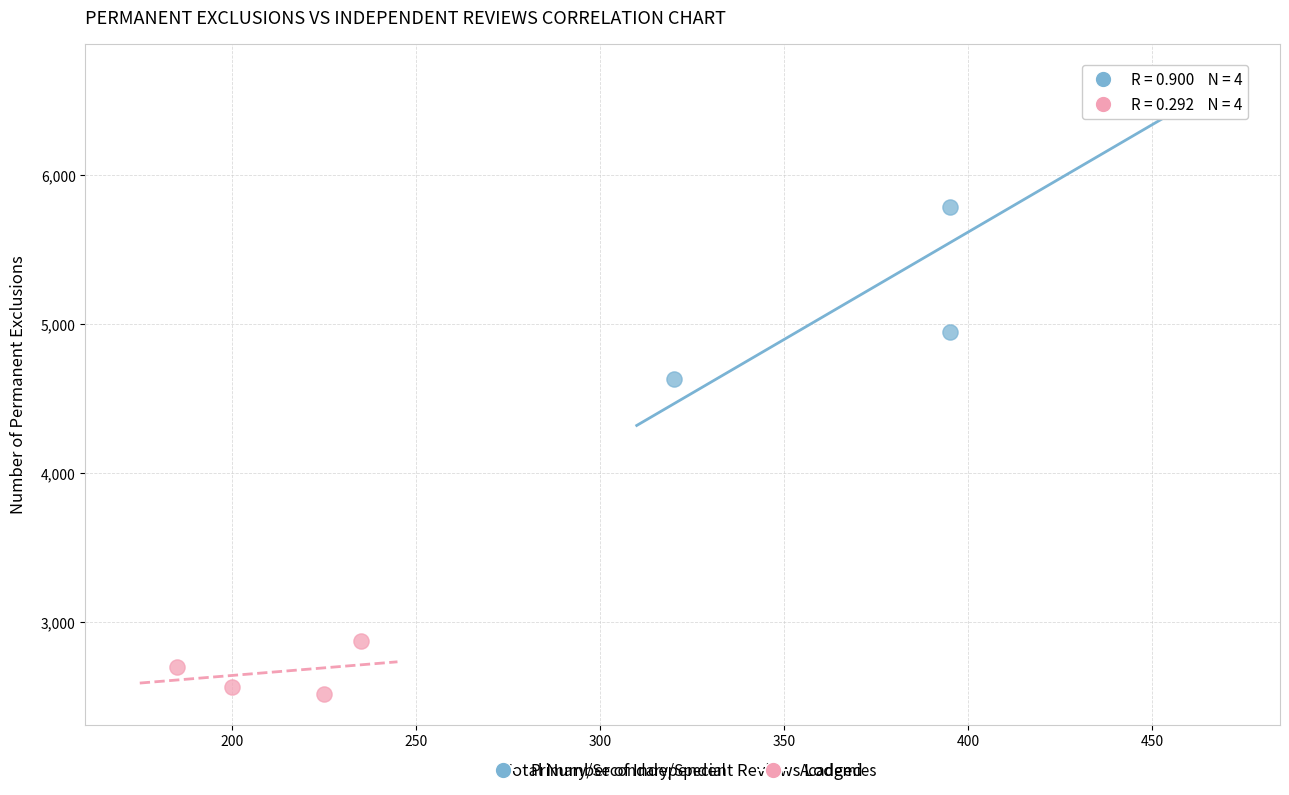

Which series reaches the maximum Y coordinate?

Primary/Secondary/Special